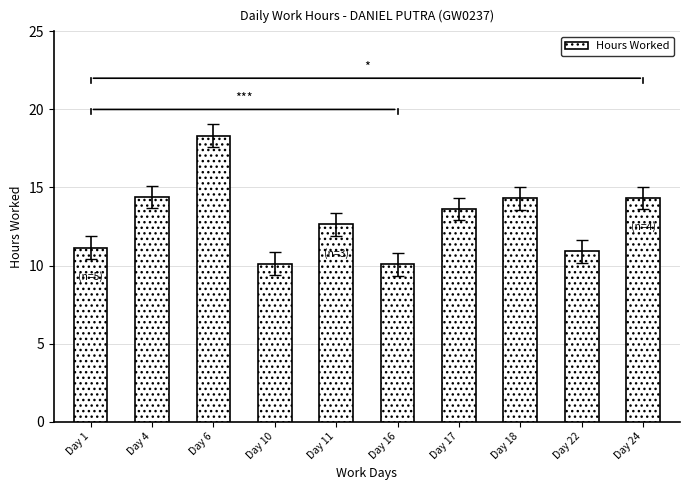

What is the sum of all values?

129.9